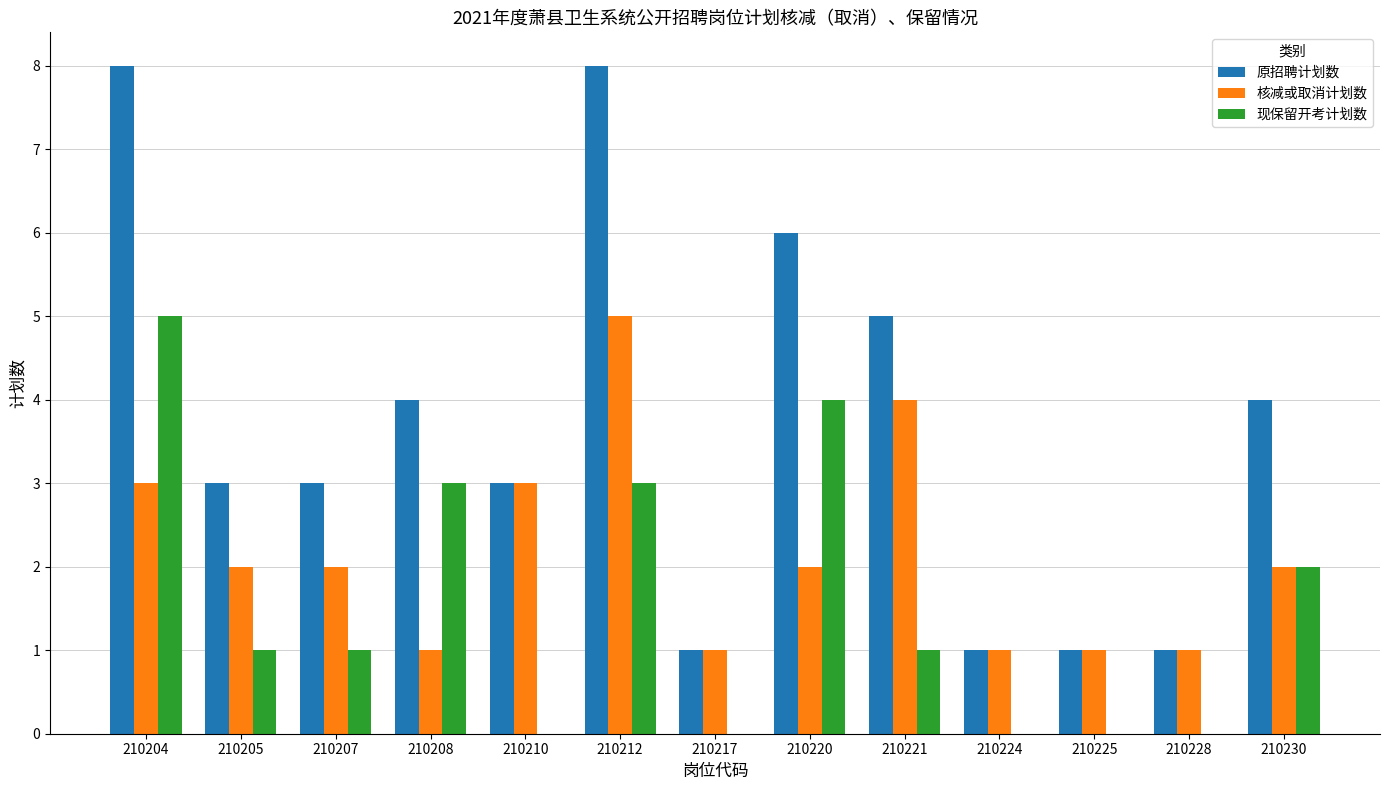

What is the maximum value for 核减或取消计划数?

5